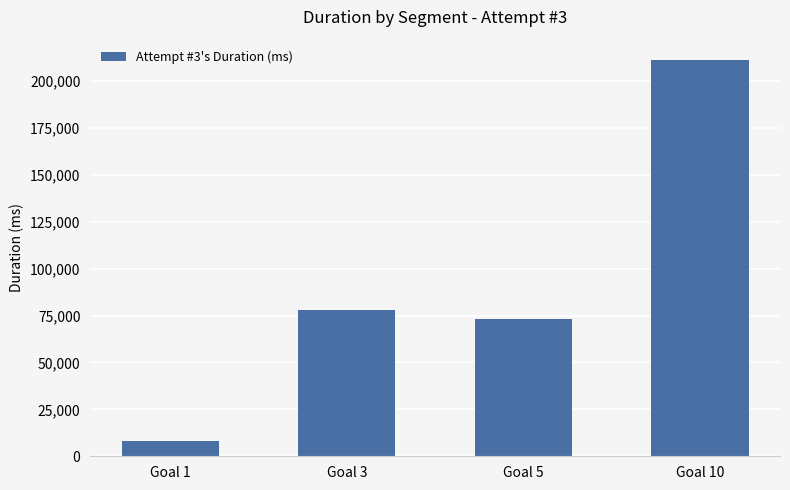

Are the bars grouped side by side (vs. stacked)?

No